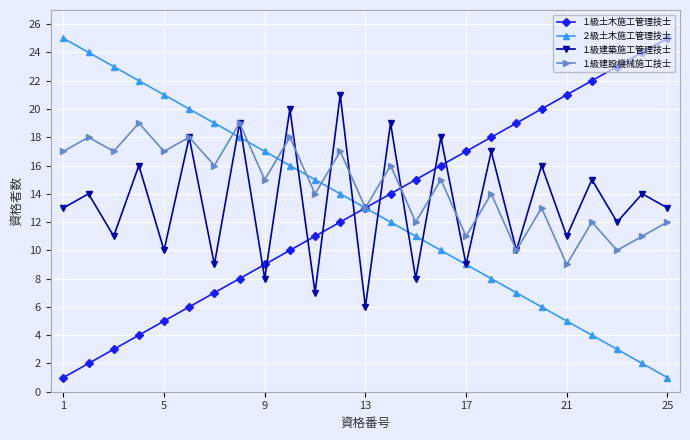

What is the greatest value displayed?

25